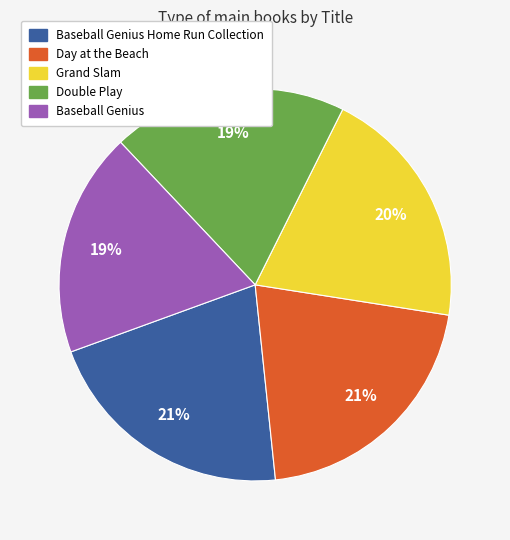

Does any single category account for the majority?

No